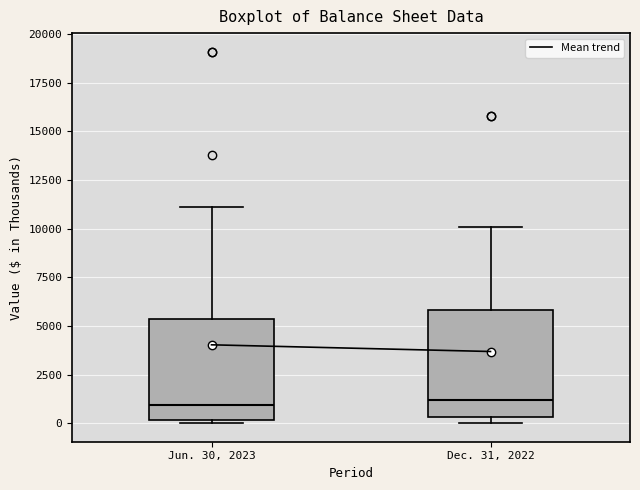

Reading left to right, transcribe this box plot: for each box, give where its median line is, the range the box spans, and where its two whiskers end, as read against the y-axis. The values are not printed on the chart, so give them approximately, as read against the axis.

Jun. 30, 2023: median 1000, box 0 to 5500, whiskers 0 (just below the box's lower edge) to 11000
Dec. 31, 2022: median 1000, box 500 to 6000, whiskers 0 to 10000